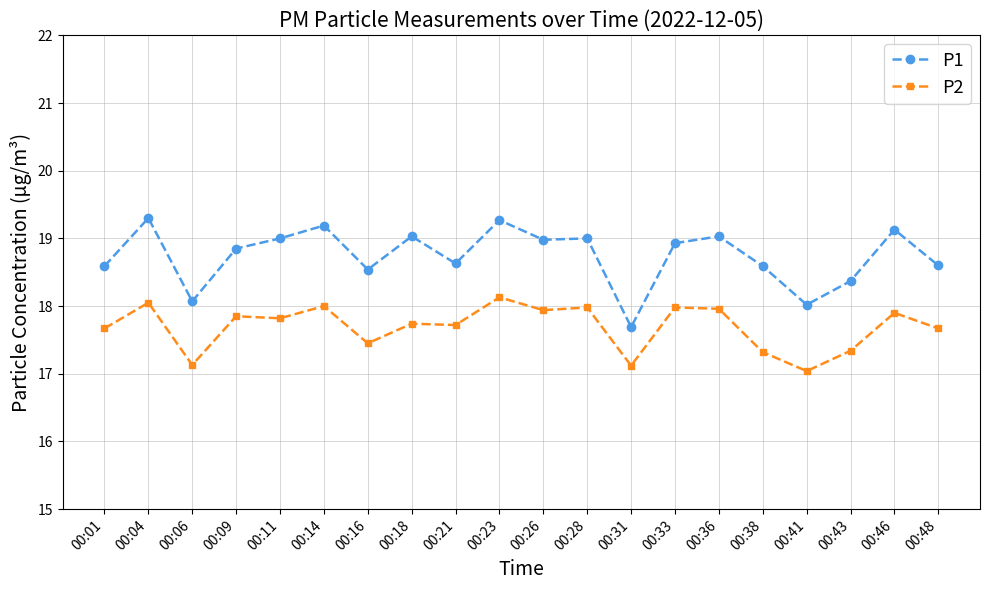

What is the difference between the highest and lowest values at 00:36?

1.1